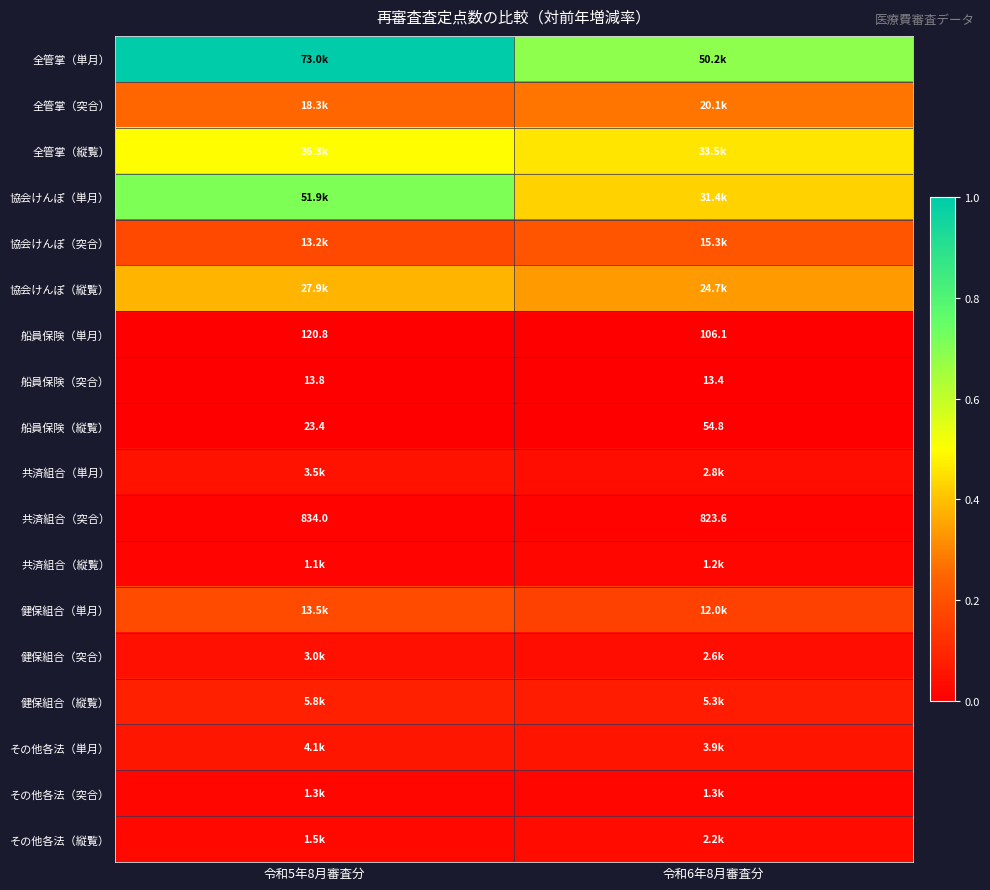

Which series has the largest total across all categories?

全管掌（単月）